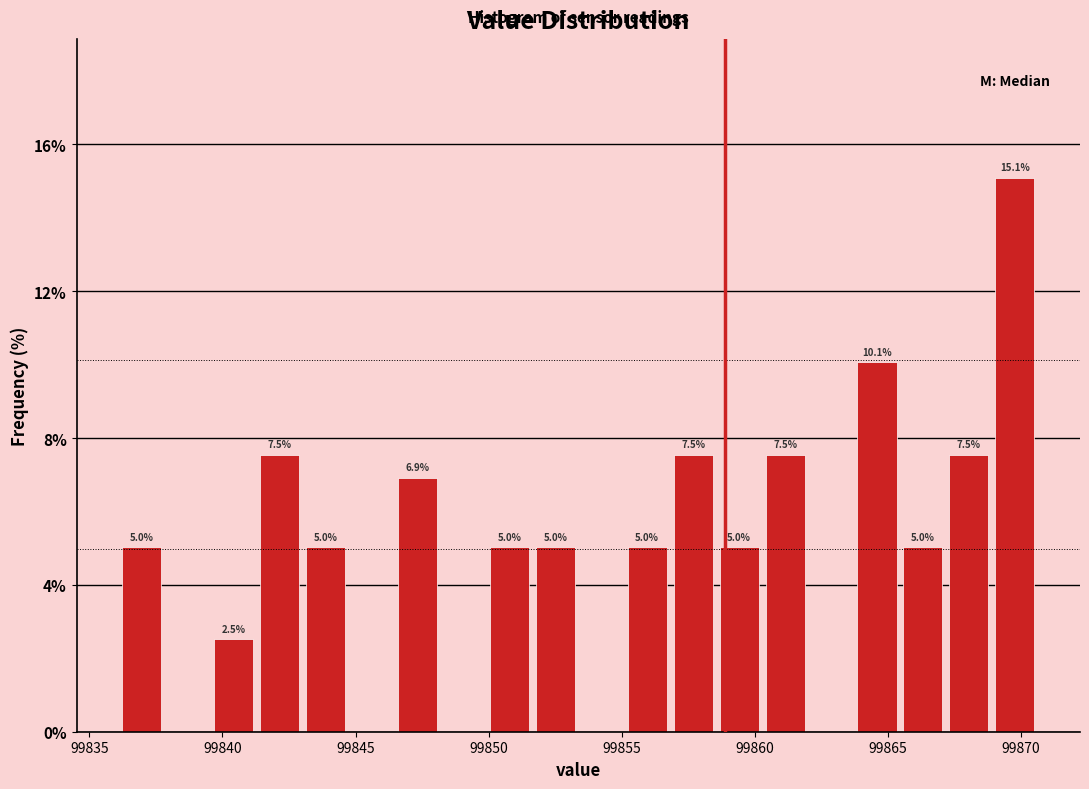

Around what value on the x-axis is the tallest bar? Give the approximate position of its centre, as read against the axis.

99870.0